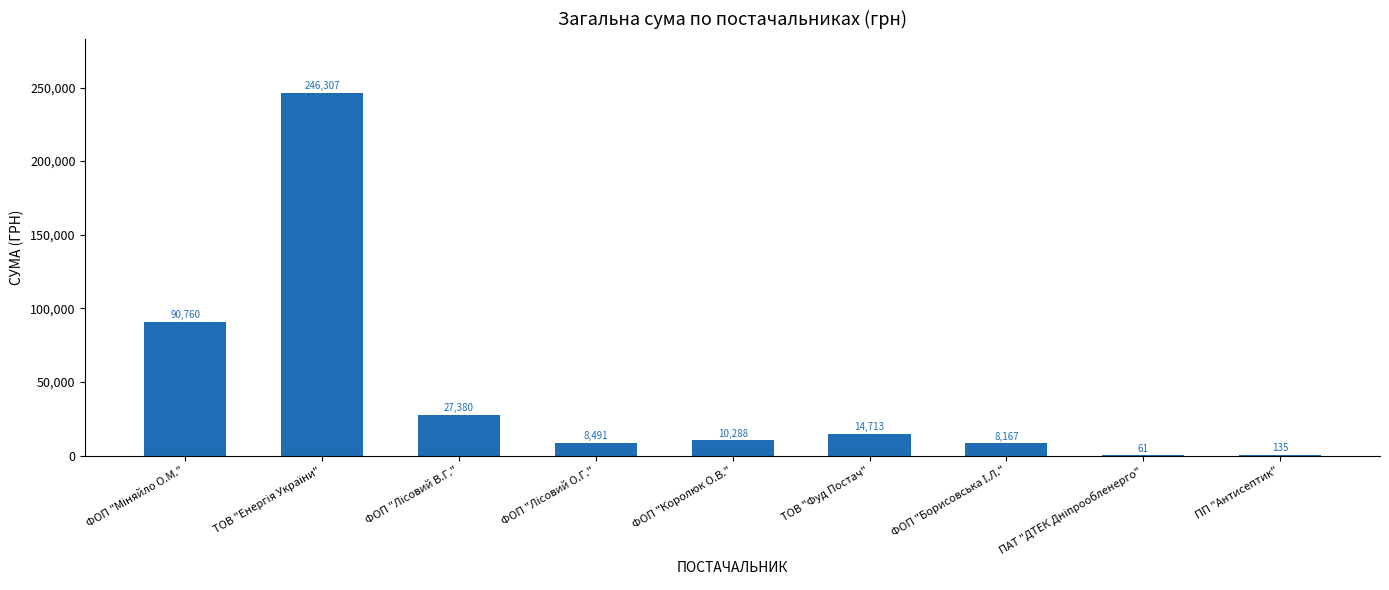

What is the greatest value displayed?

246306.8